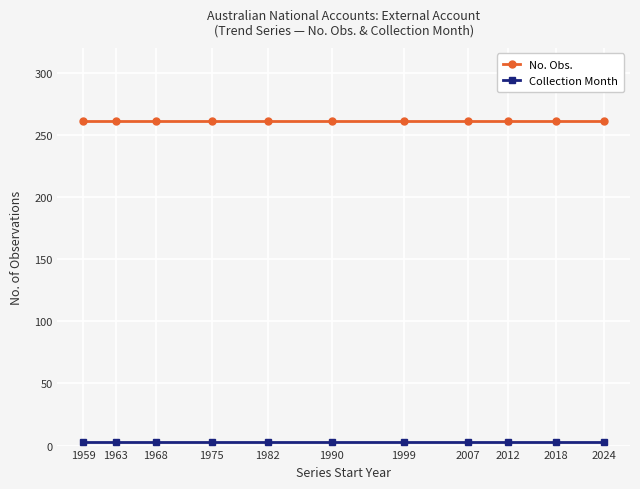

The No. Obs. series shows 446 at 2024. True or false?

False